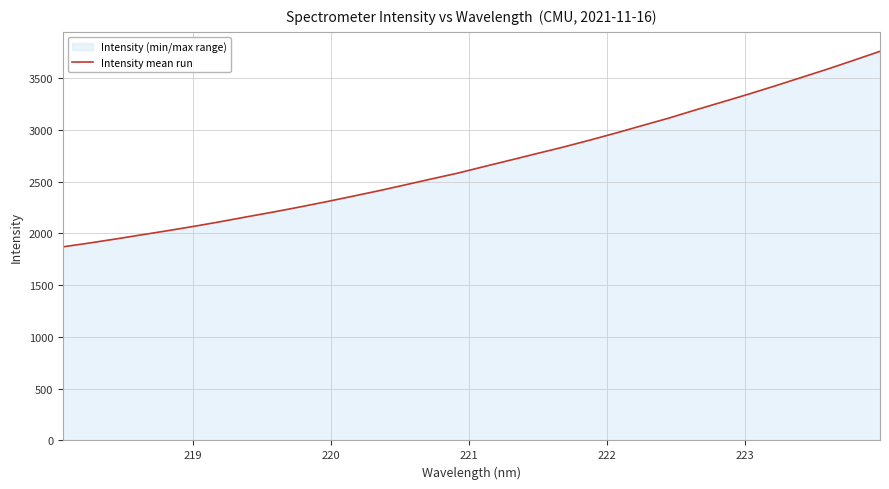

What is the difference between the maximum and minimum values?

1887.7